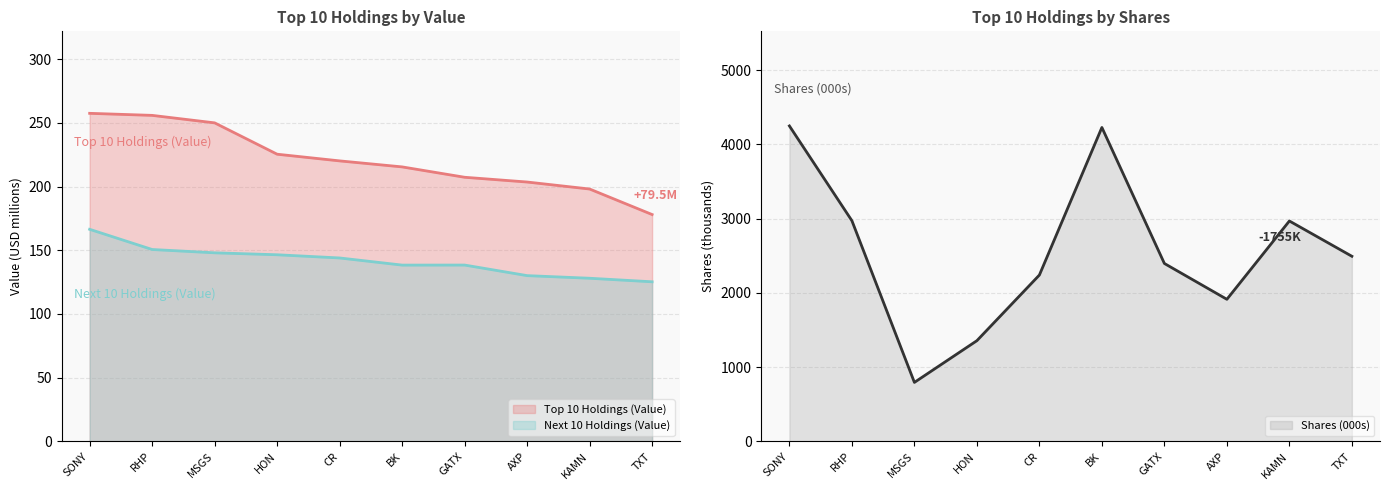

True or false: Next 10 Holdings (Value) and Top 10 Holdings (Value) cross at least once.

False